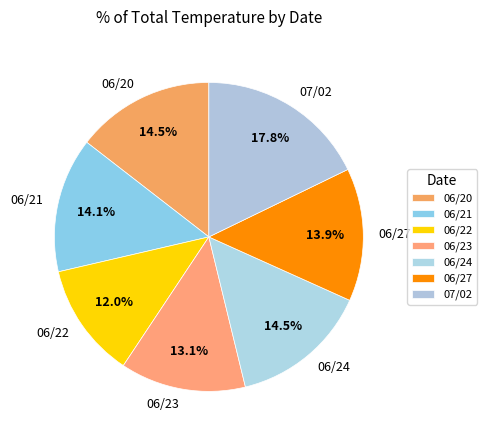

What is the largest slice in the pie chart?

07/02